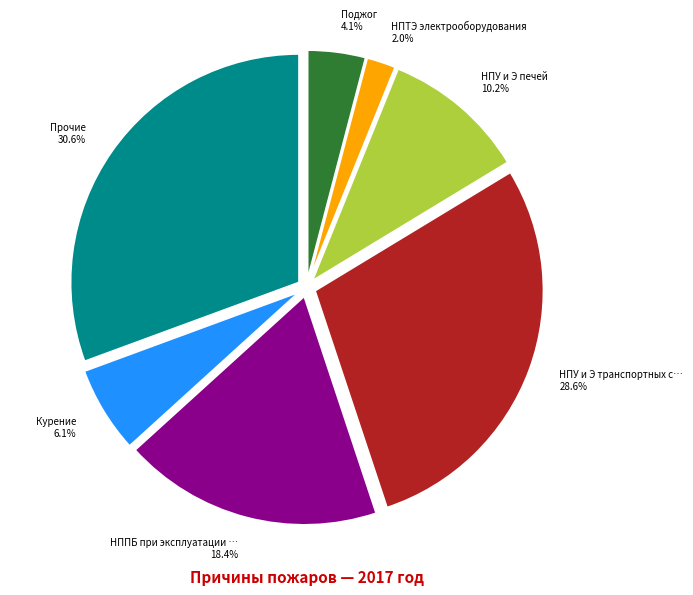

Does any single category account for the majority?

No